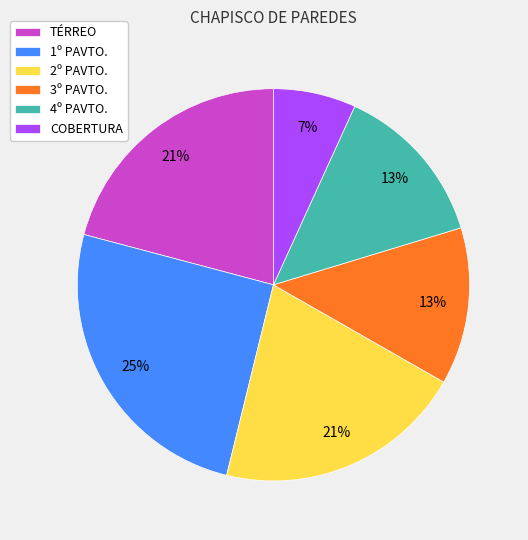

Is the sum of 2º PAVTO. and 3º PAVTO. greater than half?

No